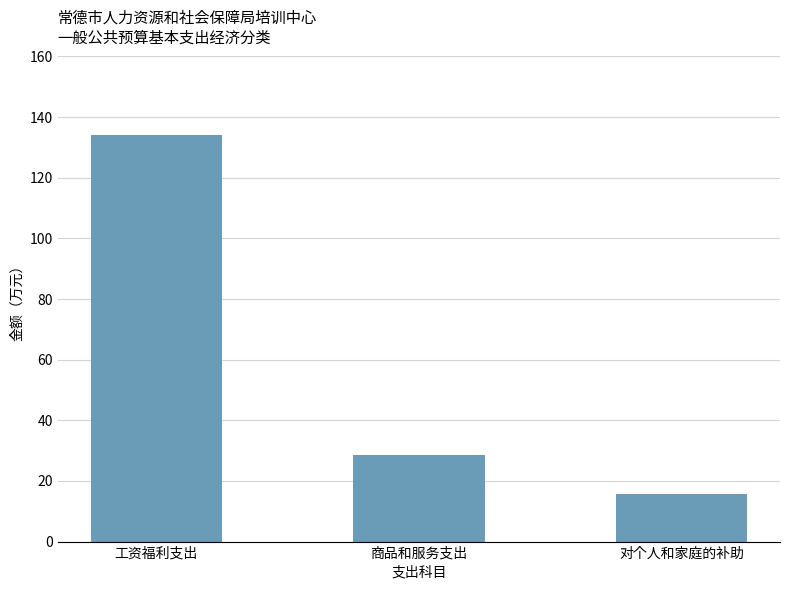

What is the ratio of the value at 对个人和家庭的补助 to the value at 工资福利支出?

0.1